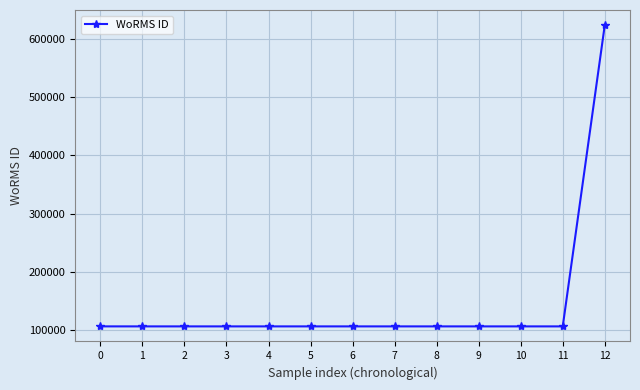

How many values exceed 106287?

2